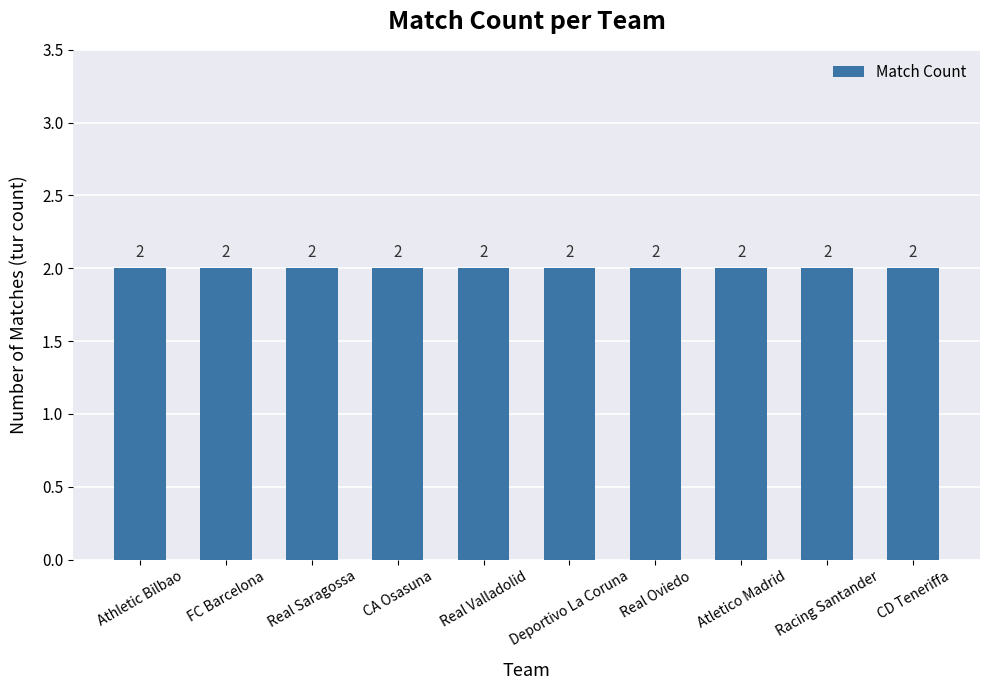

What is the average value?

2